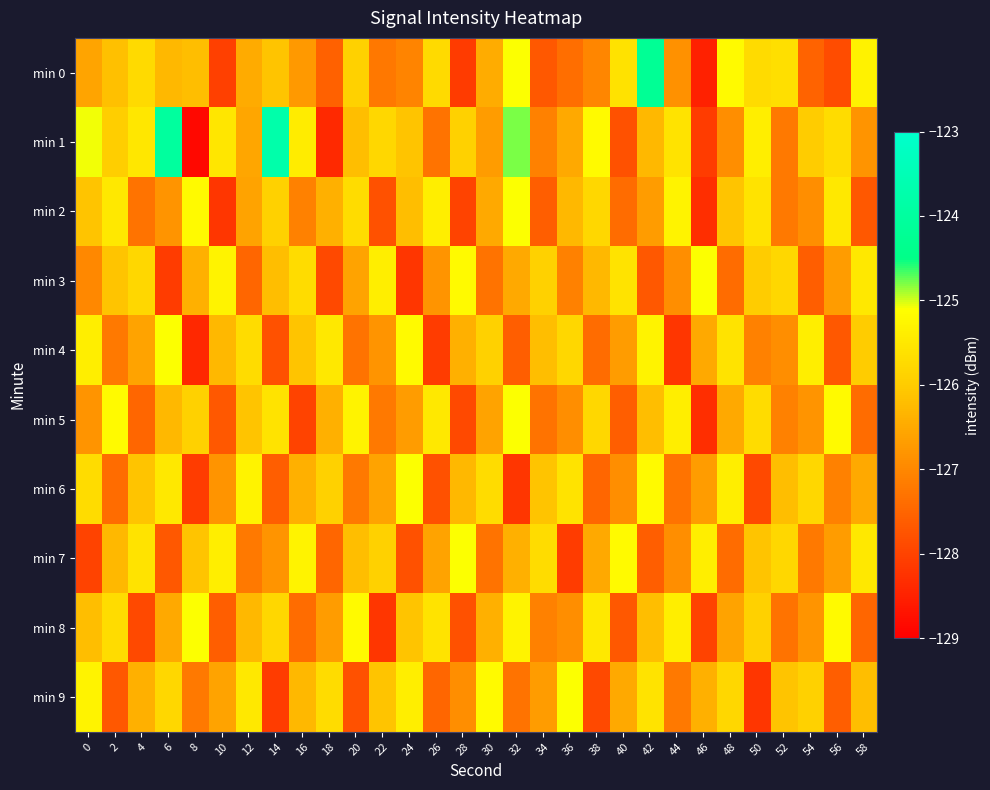

Reading left to right, list all the values displayed in this chart.

min 0: 0=-126.6	2=-126.2	4=-125.8	6=-126.3	8=-126.2	10=-128.1	12=-126.5	14=-126.1	16=-126.7	18=-127.6	20=-125.9	22=-127.2	24=-127.0	26=-125.7	28=-128.1	30=-126.5	32=-125.1	34=-127.7	36=-127.4	38=-127.0	40=-125.6	42=-124.2	44=-126.9	46=-128.5	48=-125.2	50=-125.7	52=-125.7	54=-127.5	56=-127.9	58=-125.3
min 1: 0=-125.1	2=-126.0	4=-125.5	6=-124.0	8=-128.9	10=-125.5	12=-126.6	14=-123.7	16=-125.4	18=-128.4	20=-126.2	22=-125.8	24=-126.1	26=-127.3	28=-125.9	30=-126.7	32=-124.8	34=-127.1	36=-126.5	38=-125.2	40=-127.8	42=-126.3	44=-125.6	46=-128.1	48=-126.9	50=-125.4	52=-127.2	54=-126.0	56=-125.7	58=-126.8
min 2: 0=-126.1	2=-125.5	4=-127.3	6=-126.8	8=-125.2	10=-128.2	12=-126.6	14=-125.9	16=-127.1	18=-126.4	20=-125.7	22=-127.8	24=-126.2	26=-125.4	28=-128.0	30=-126.5	32=-125.1	34=-127.6	36=-126.3	38=-125.8	40=-127.4	42=-126.7	44=-125.3	46=-128.3	48=-126.1	50=-125.6	52=-127.2	54=-126.9	56=-125.5	58=-127.7
min 3: 0=-127.0	2=-126.1	4=-125.8	6=-128.1	8=-126.4	10=-125.3	12=-127.5	14=-126.2	16=-125.7	18=-127.9	20=-126.6	22=-125.4	24=-128.2	26=-126.8	28=-125.2	30=-127.3	32=-126.5	34=-125.9	36=-127.1	38=-126.3	40=-125.6	42=-127.7	44=-126.9	46=-125.1	48=-127.4	50=-126.0	52=-125.8	54=-127.6	56=-126.7	58=-125.5
min 4: 0=-125.4	2=-127.2	4=-126.6	6=-125.1	8=-128.4	10=-126.3	12=-125.7	14=-127.8	16=-126.1	18=-125.5	20=-127.3	22=-126.8	24=-125.2	26=-128.1	28=-126.4	30=-125.9	32=-127.6	34=-126.2	36=-125.8	38=-127.4	40=-126.7	42=-125.3	44=-128.2	46=-126.5	48=-125.6	50=-127.1	52=-126.9	54=-125.4	56=-127.7	58=-126.0
min 5: 0=-126.8	2=-125.2	4=-127.5	6=-126.3	8=-125.9	10=-127.7	12=-126.1	14=-125.6	16=-128.0	18=-126.4	20=-125.3	22=-127.2	24=-126.7	26=-125.5	28=-127.9	30=-126.6	32=-125.1	34=-127.3	36=-126.9	38=-125.8	40=-127.6	42=-126.2	44=-125.4	46=-128.3	48=-126.5	50=-125.7	52=-127.1	54=-126.8	56=-125.2	58=-127.4
min 6: 0=-125.7	2=-127.4	4=-126.1	6=-125.5	8=-128.1	10=-126.8	12=-125.3	14=-127.6	16=-126.4	18=-125.9	20=-127.2	22=-126.6	24=-125.1	26=-127.8	28=-126.3	30=-125.7	32=-128.2	34=-126.1	36=-125.6	38=-127.5	40=-126.9	42=-125.2	44=-127.3	46=-126.7	48=-125.4	50=-127.9	52=-126.2	54=-125.8	56=-127.1	58=-126.5
min 7: 0=-128.0	2=-126.3	4=-125.6	6=-127.7	8=-126.1	10=-125.4	12=-127.2	14=-126.8	16=-125.3	18=-127.5	20=-126.2	22=-125.9	24=-127.8	26=-126.6	28=-125.1	30=-127.3	32=-126.4	34=-125.7	36=-128.1	38=-126.5	40=-125.2	42=-127.6	44=-126.9	46=-125.4	48=-127.4	50=-126.1	52=-125.8	54=-127.2	56=-126.7	58=-125.5
min 8: 0=-126.2	2=-125.7	4=-127.9	6=-126.5	8=-125.1	10=-127.6	12=-126.3	14=-125.8	16=-127.4	18=-126.7	20=-125.2	22=-128.2	24=-126.1	26=-125.6	28=-127.8	30=-126.4	32=-125.3	34=-127.1	36=-126.9	38=-125.5	40=-127.7	42=-126.2	44=-125.4	46=-128.0	48=-126.6	50=-125.9	52=-127.3	54=-126.8	56=-125.2	58=-127.5
min 9: 0=-125.3	2=-127.7	4=-126.4	6=-125.8	8=-127.2	10=-126.6	12=-125.5	14=-128.1	16=-126.3	18=-125.7	20=-127.8	22=-126.1	24=-125.4	26=-127.5	28=-126.9	30=-125.2	32=-127.3	34=-126.7	36=-125.1	38=-127.9	40=-126.5	42=-125.6	44=-127.2	46=-126.4	48=-125.8	50=-128.2	52=-126.1	54=-125.9	56=-127.6	58=-126.2